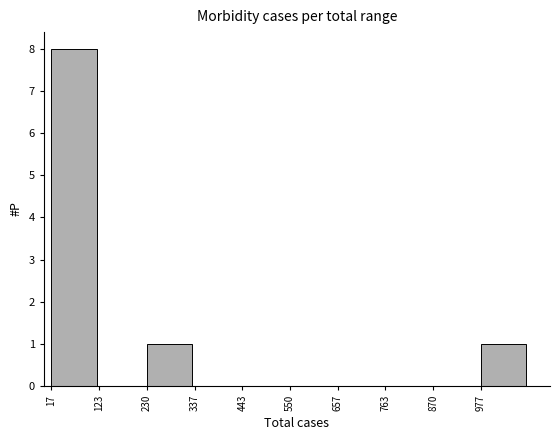

How tall is the bar that spans 240 to 340 on the x-axis? Neither the bar edges nor the heights are printed on the chart, so give them approximately, as read against the axes.

1